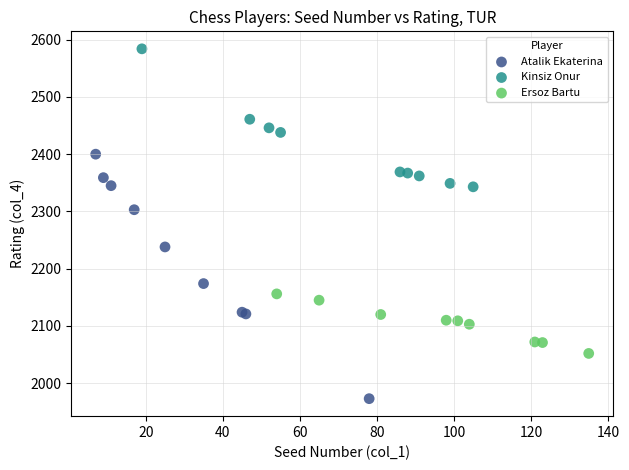

Which series reaches the maximum Y coordinate?

Kinsiz Onur